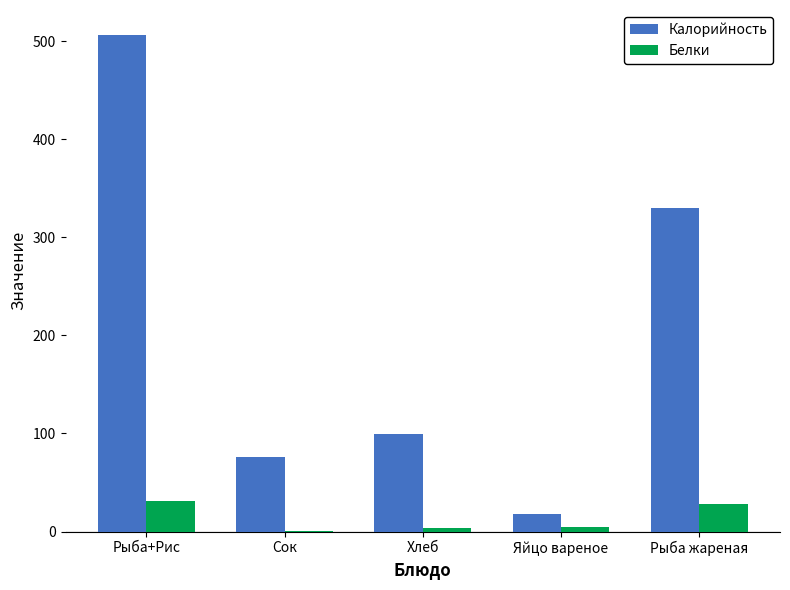

What is the sum of the Калорийность values at Рыба жареная and Рыба+Рис?

835.9